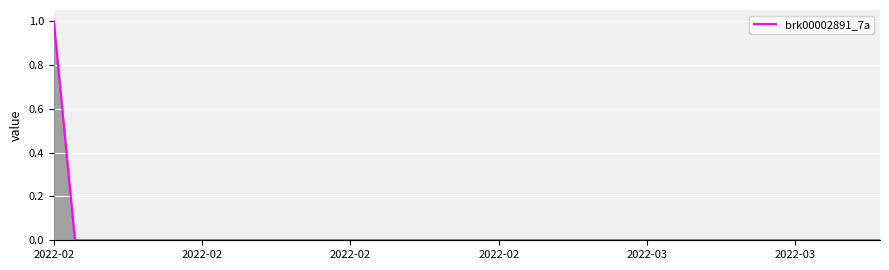

Is this an area chart (filled region under the line)?

Yes